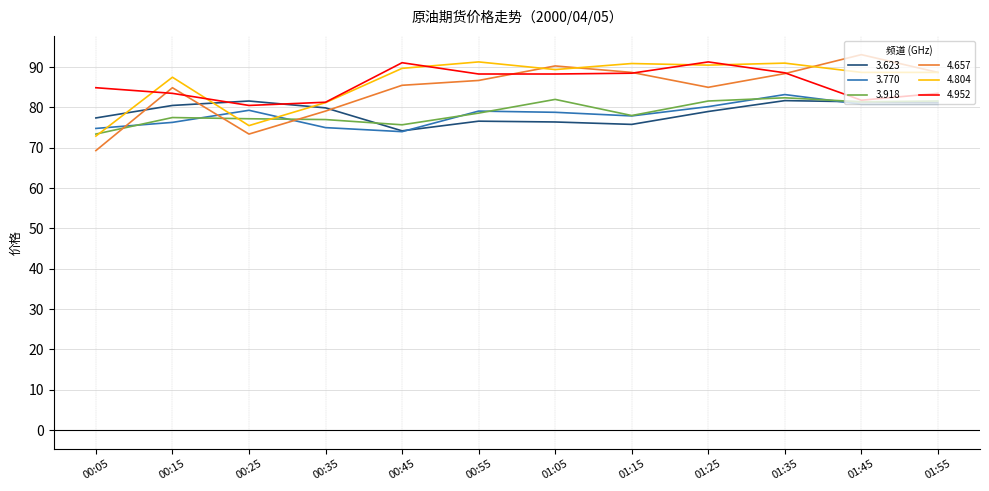

True or false: 4.657 has a value of 69.3 at 00:05.

True